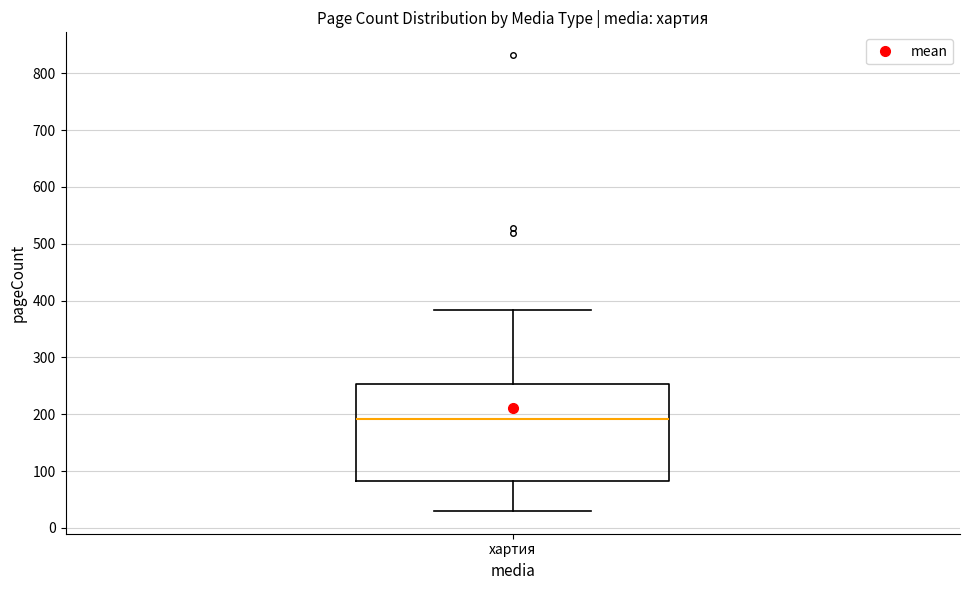

Read this box plot against the y-axis: the position of the median line, the range covered by the box, and the ends of both whiskers. The values are not printed on the chart, so give them approximately, as read against the axis.

median 190, box 80 to 250, whiskers 30 to 380